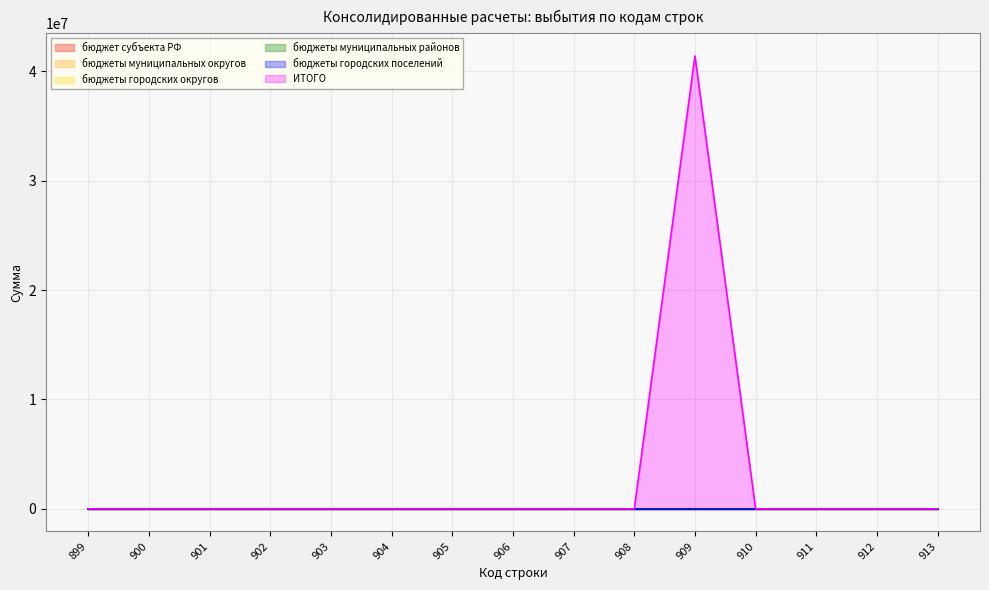

How many data points does each series have?

15